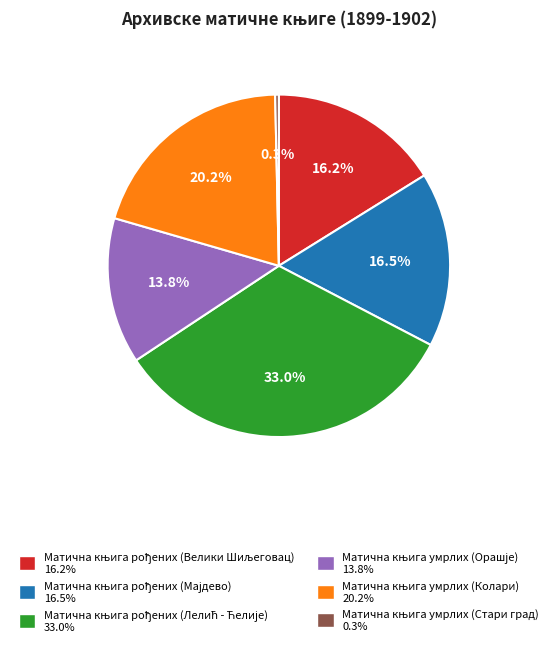

How many slices are in this pie chart?

6